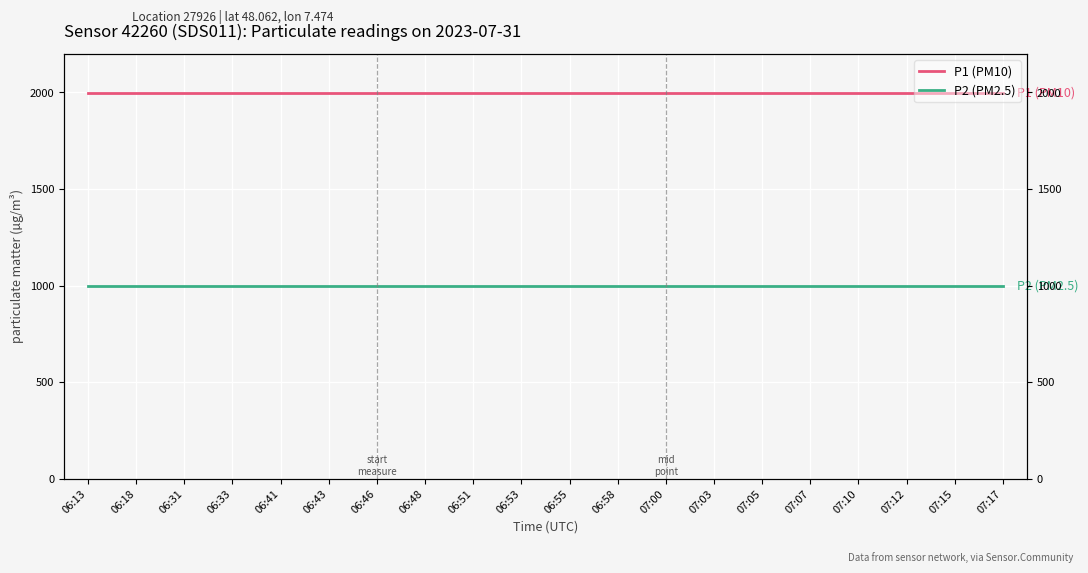

At which category is the sum across all series the highest?

06:13